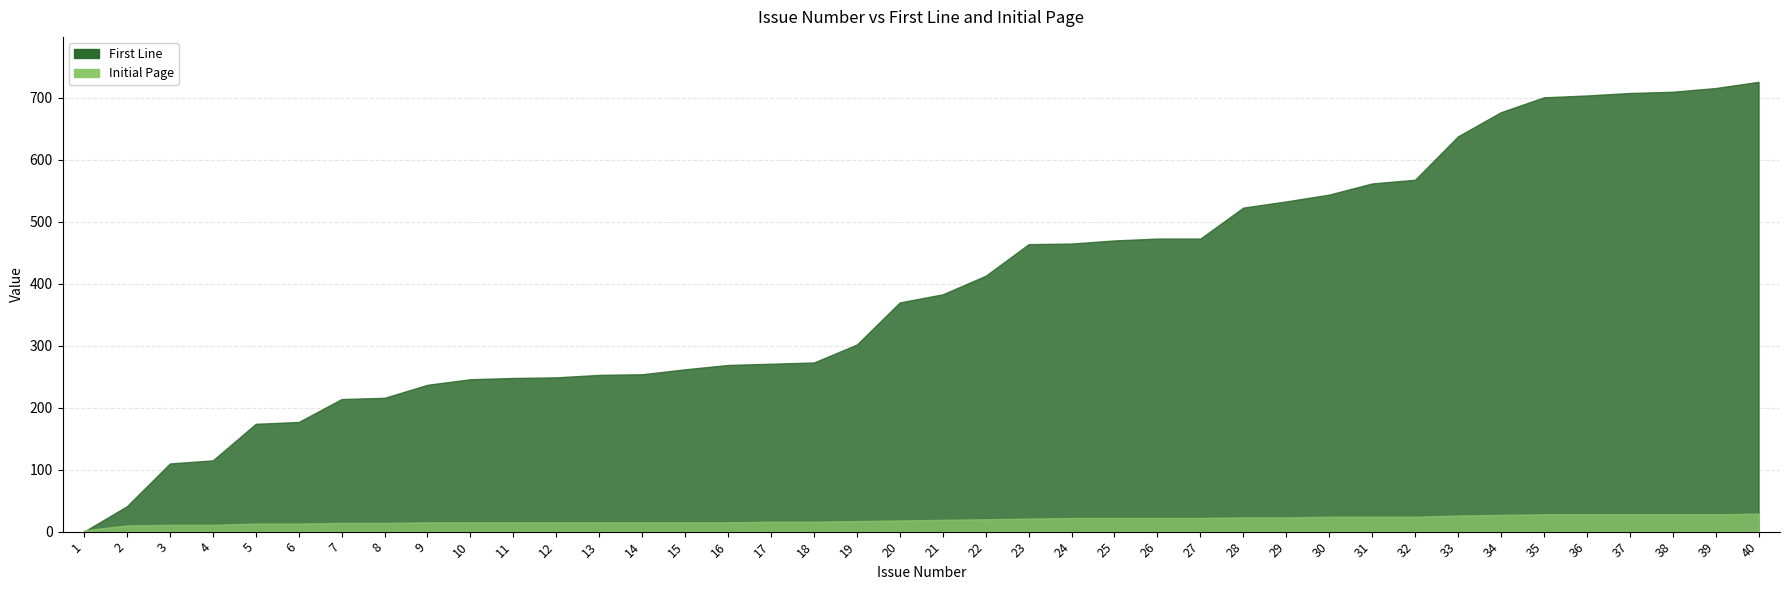

At which category is the sum across all series the highest?

40